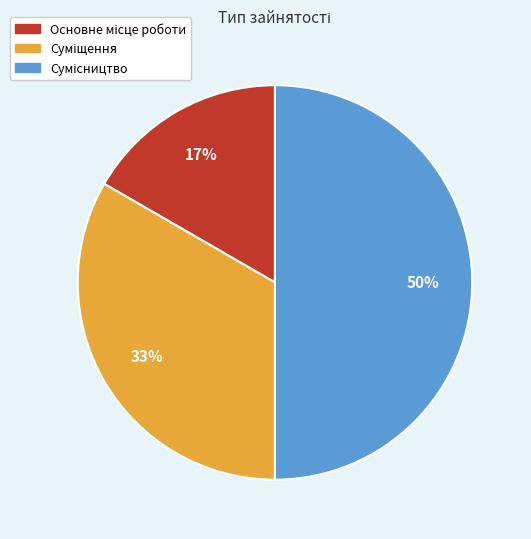

To the nearest percent, what is the average slice percentage?

33%